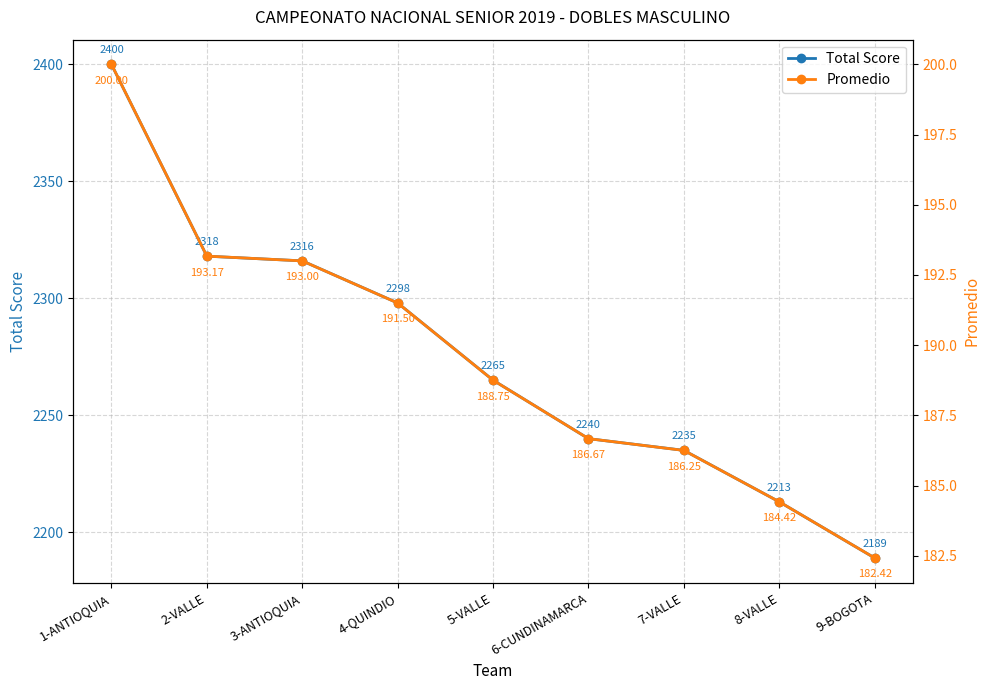

What are all the series names shown in the legend?

Total Score, Promedio